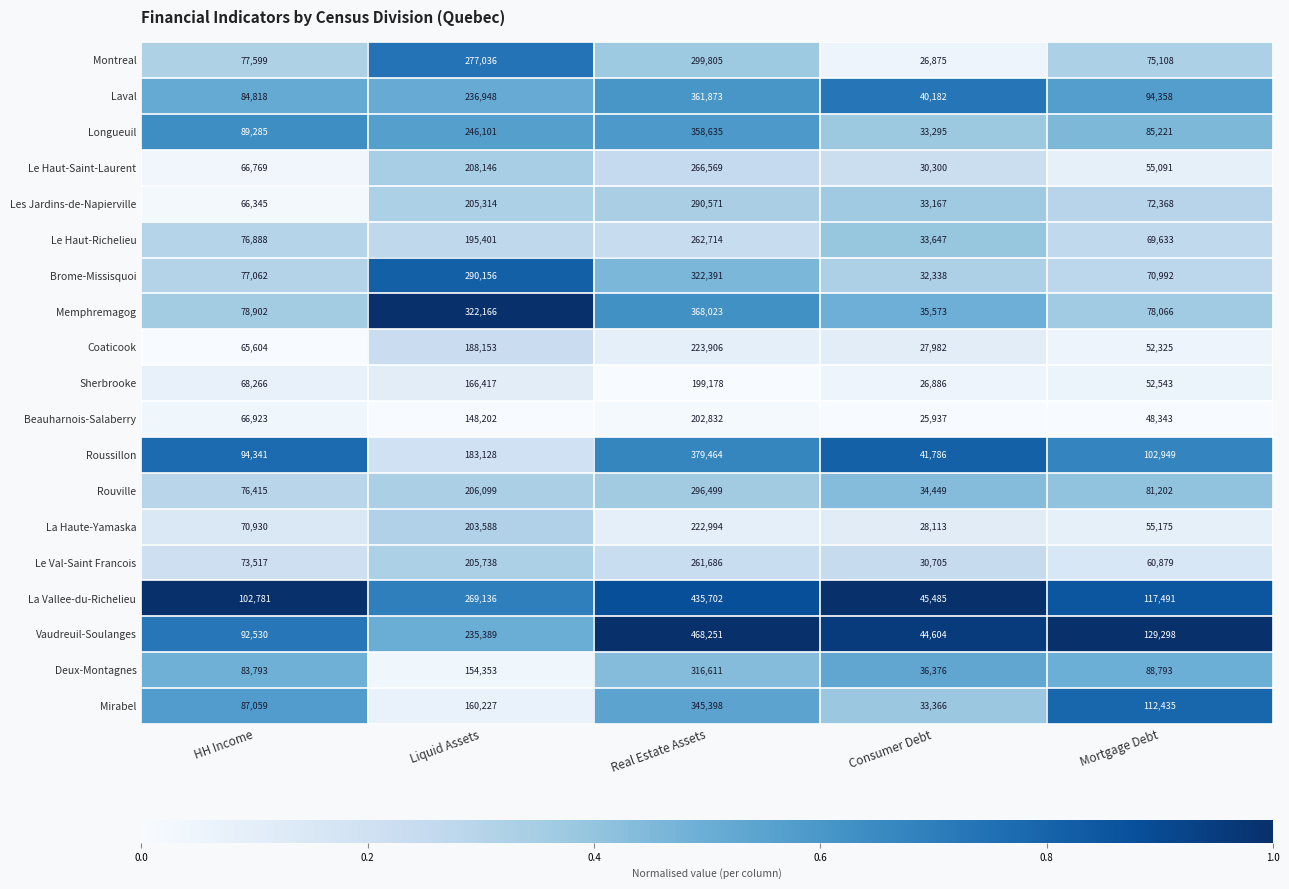

What value does the Sherbrooke series have at Real Estate Assets, to the nearest 10?

199180